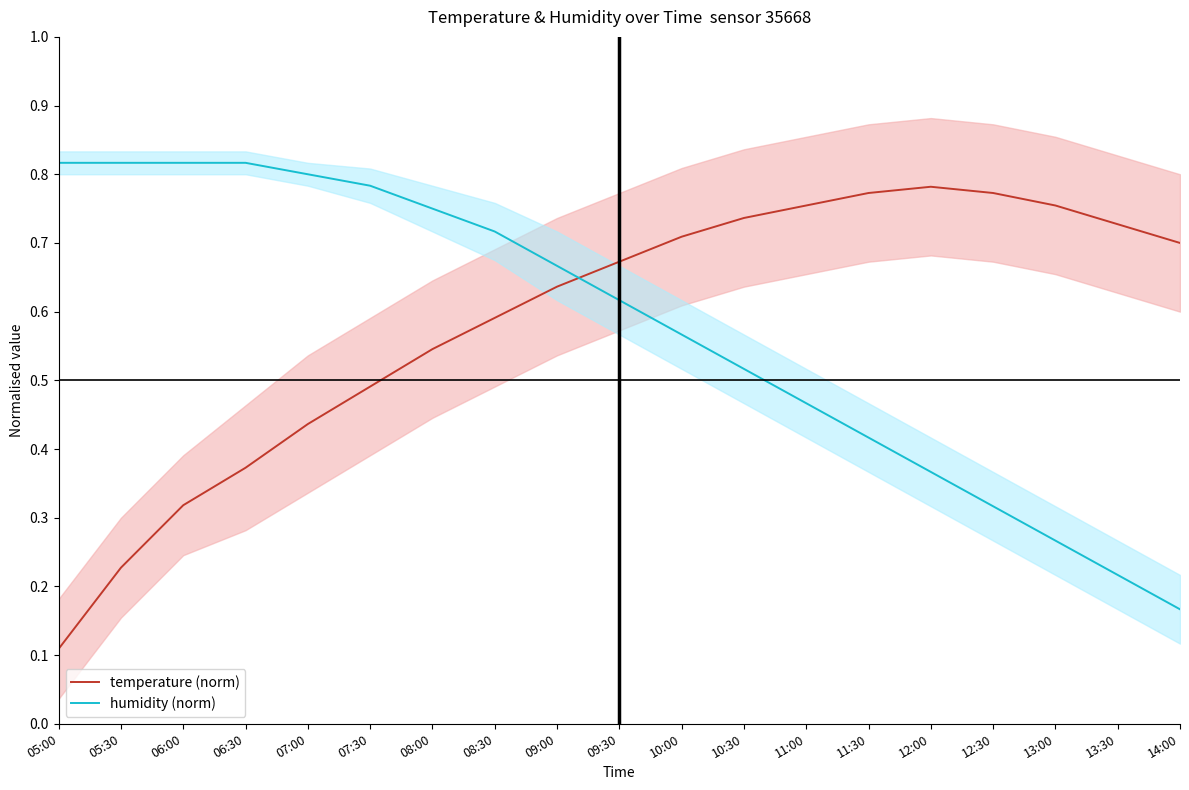

True or false: temperature (norm) and humidity (norm) intersect in this chart.

True